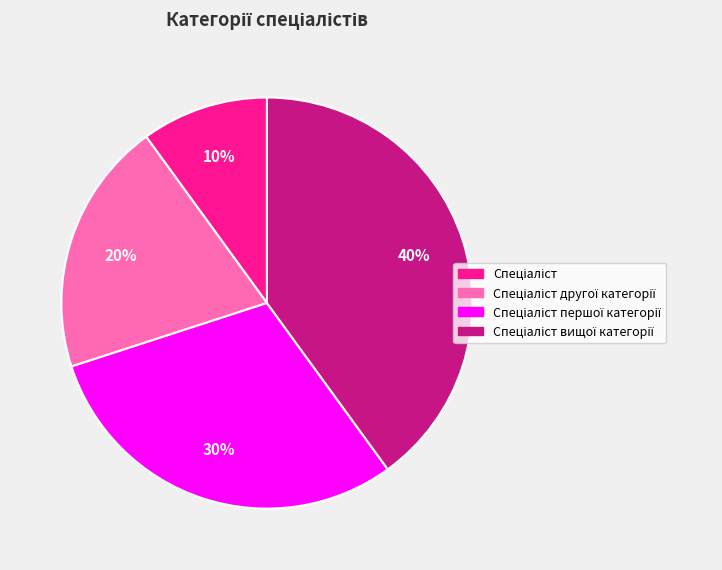

Is there a majority slice in this chart?

No